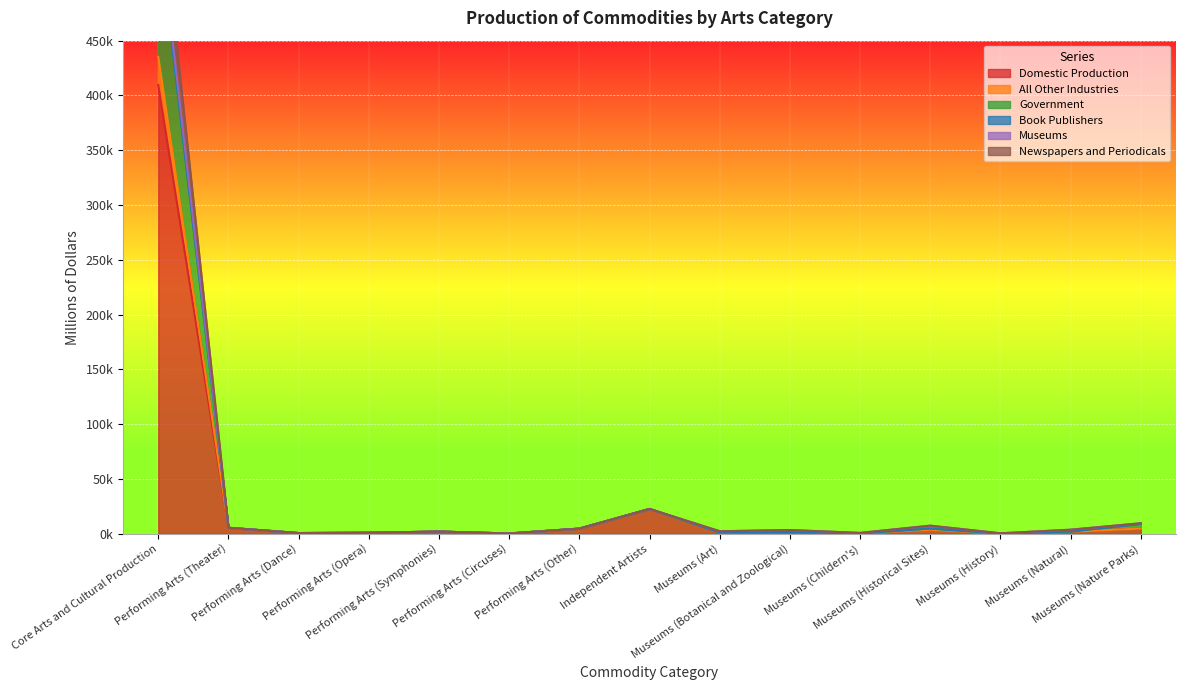

What is the approximate value of Domestic Production at Museums (History)?

234